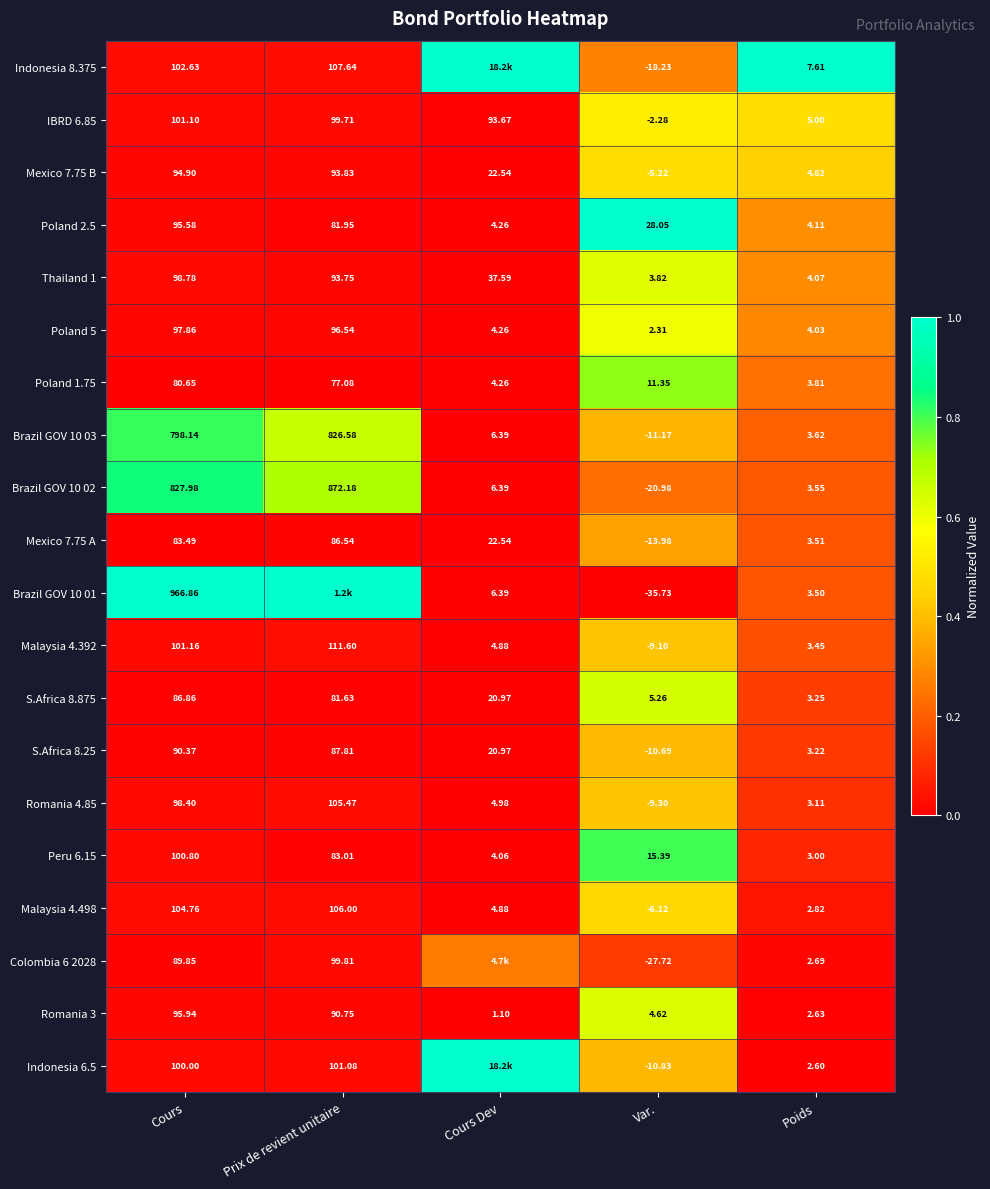

At which label does Poland 2.5 reach its minimum?

Poids